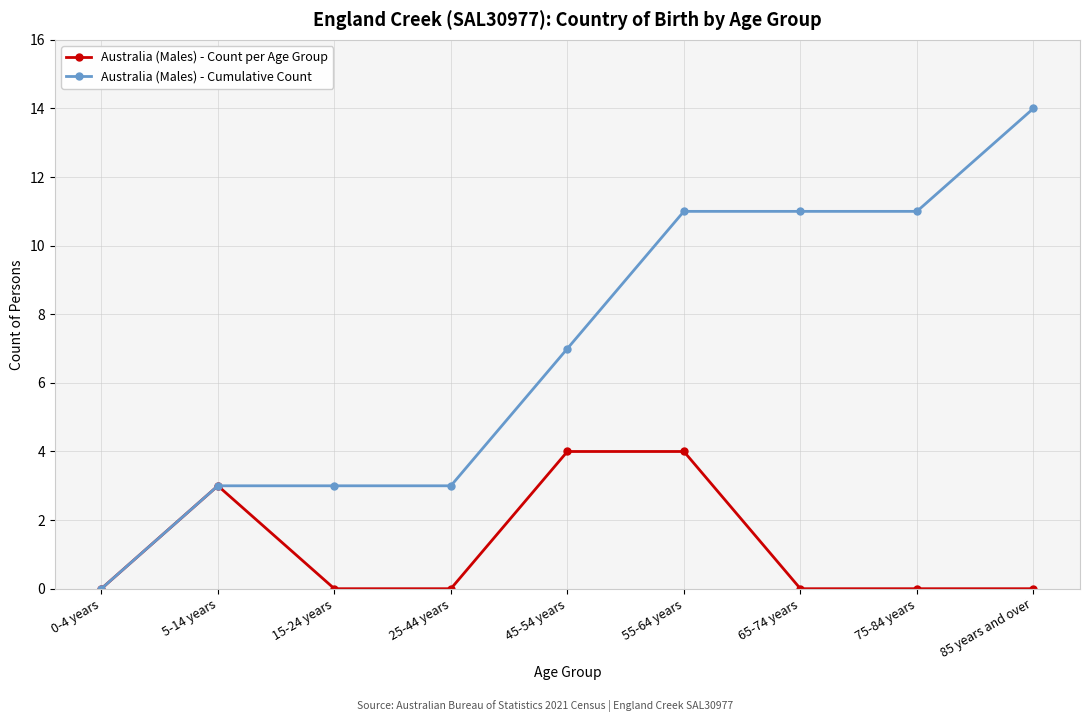

Which series has the largest total across all categories?

Australia (Males) - Cumulative Count